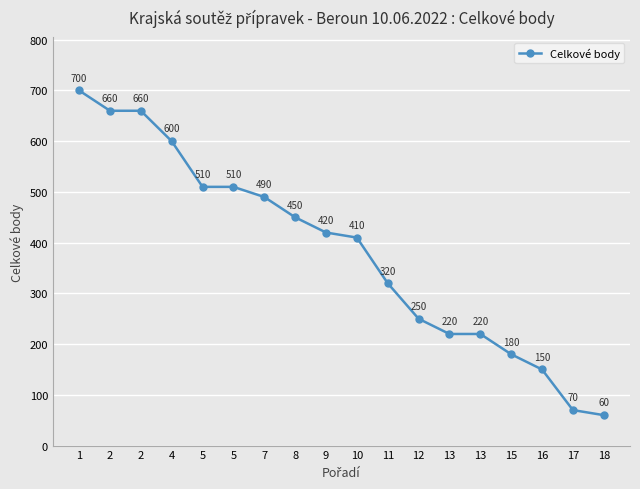

Is this an area chart (filled region under the line)?

No